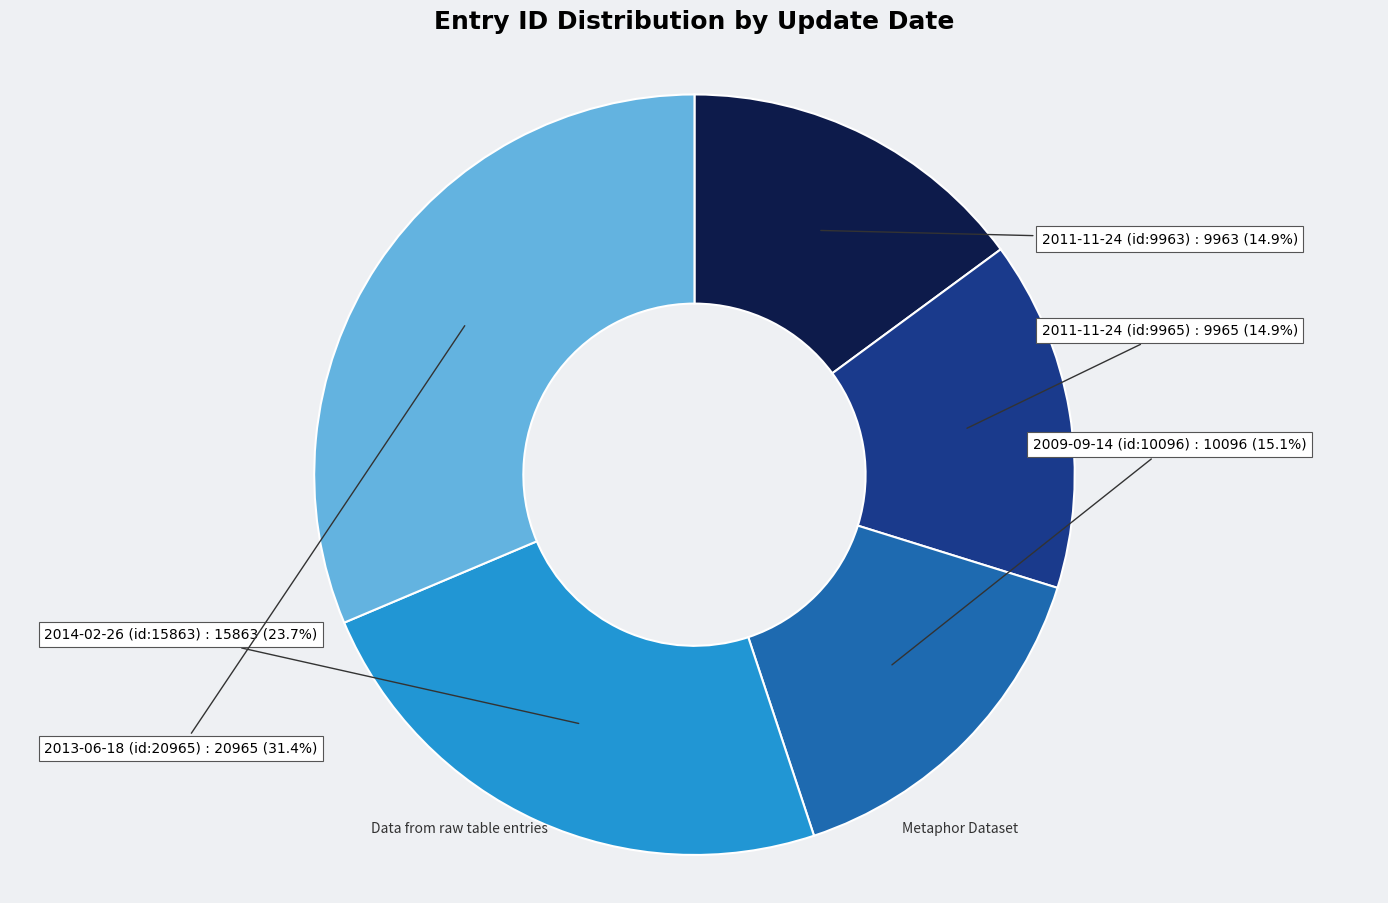

The 2013-06-18 (id:20965) slice represents 31% of the pie. True or false?

True